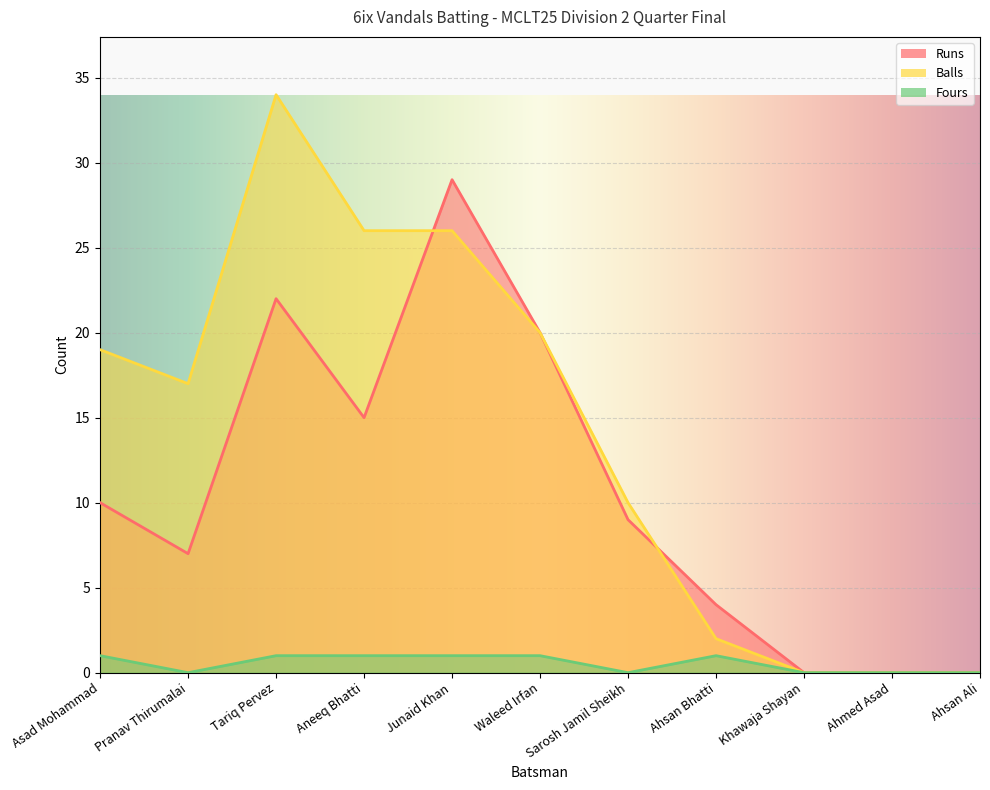

Is it true that Fours equals -1 at Sarosh Jamil Sheikh?

False